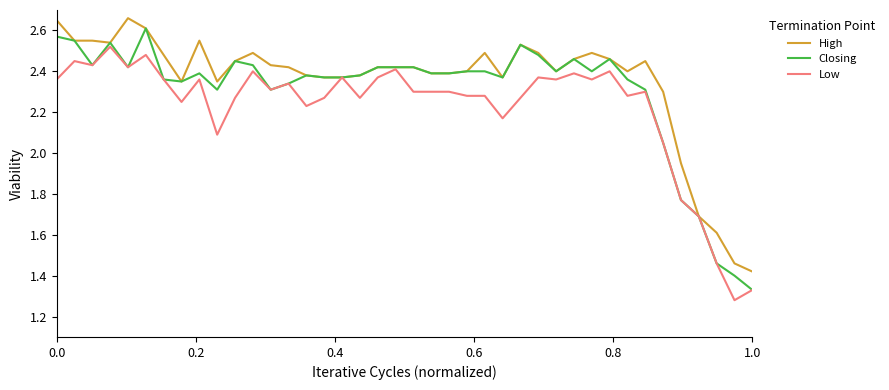

Rank the series by their average value, from highest to lowest.

High, Closing, Low